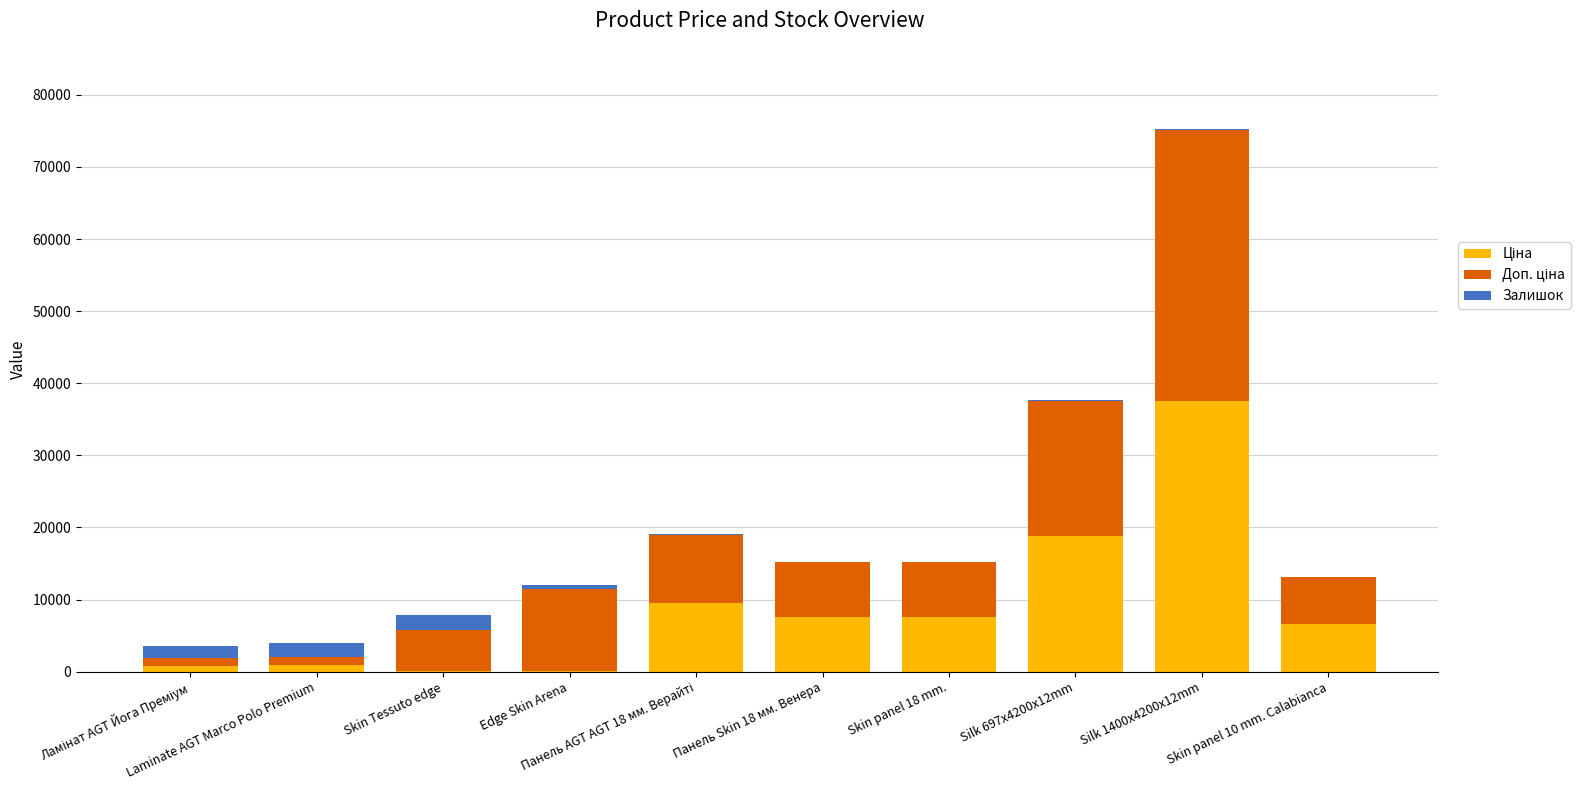

Are the bars horizontal?

No